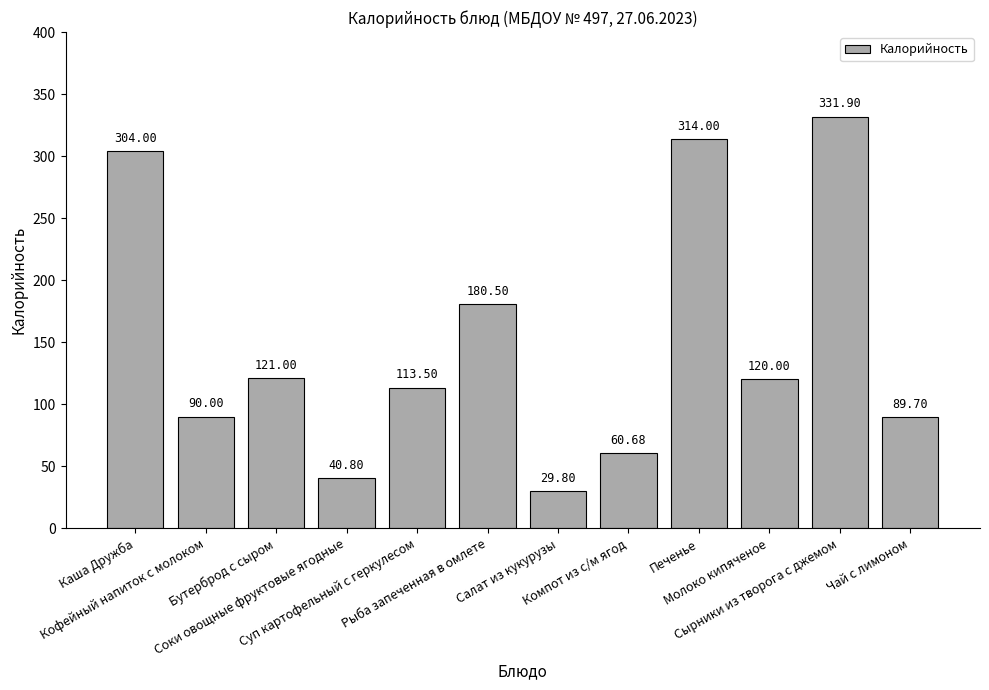

At which category does the chart reach its minimum across all series?

Салат из кукурузы